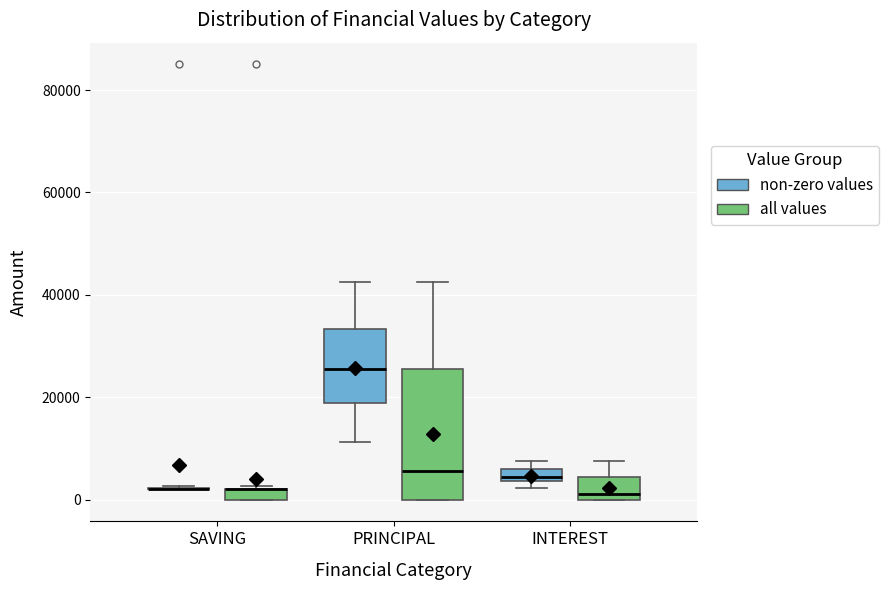

Comparing the boxes themselves (not the whiskers), which one is the tallest?

PRINCIPAL (all values)